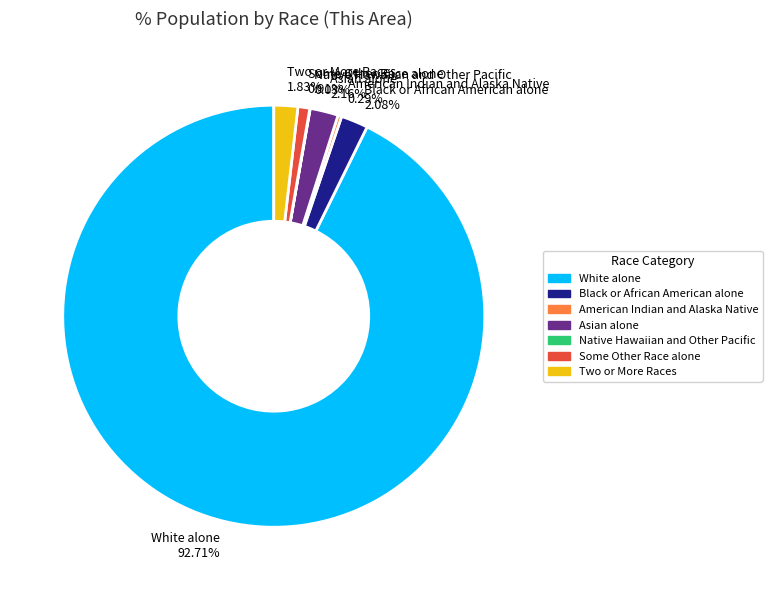

Is the sum of Asian alone 2.16% and Some Other Race alone 0.91% greater than half?

No